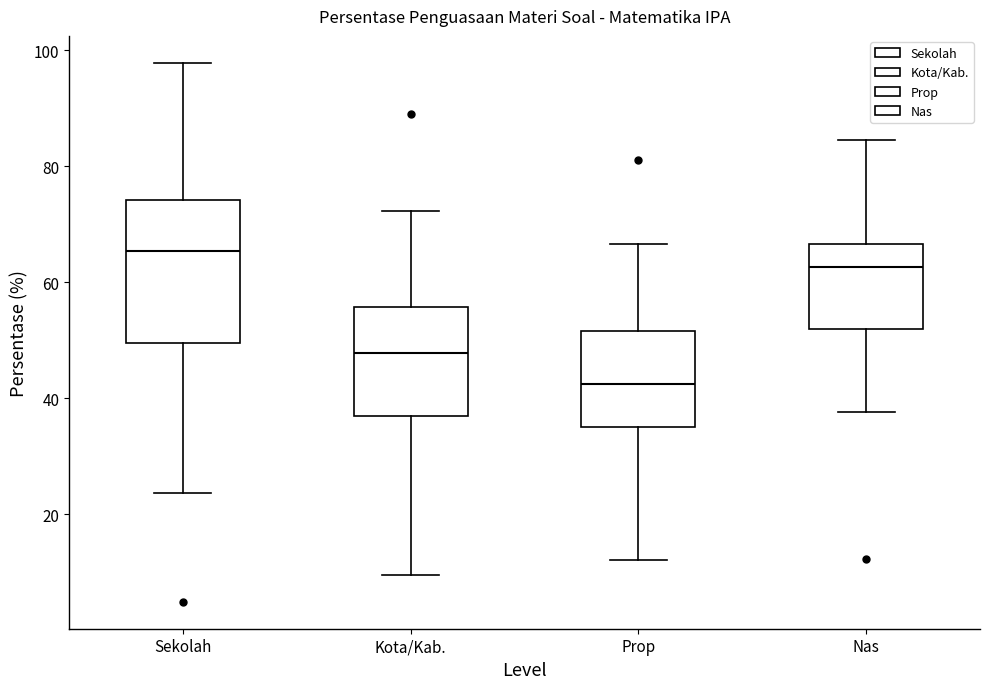

Reading left to right, read every box against the y-axis: the position of its median line, the range the box covers, and the ends of its whiskers. The values are not printed on the chart, so give them approximately, as read against the axis.

Sekolah: median 66, box 50 to 74, whiskers 24 to 98
Kota/Kab.: median 48, box 38 to 56, whiskers 10 to 72
Prop: median 42, box 36 to 52, whiskers 12 to 66
Nas: median 62, box 52 to 66, whiskers 38 to 84